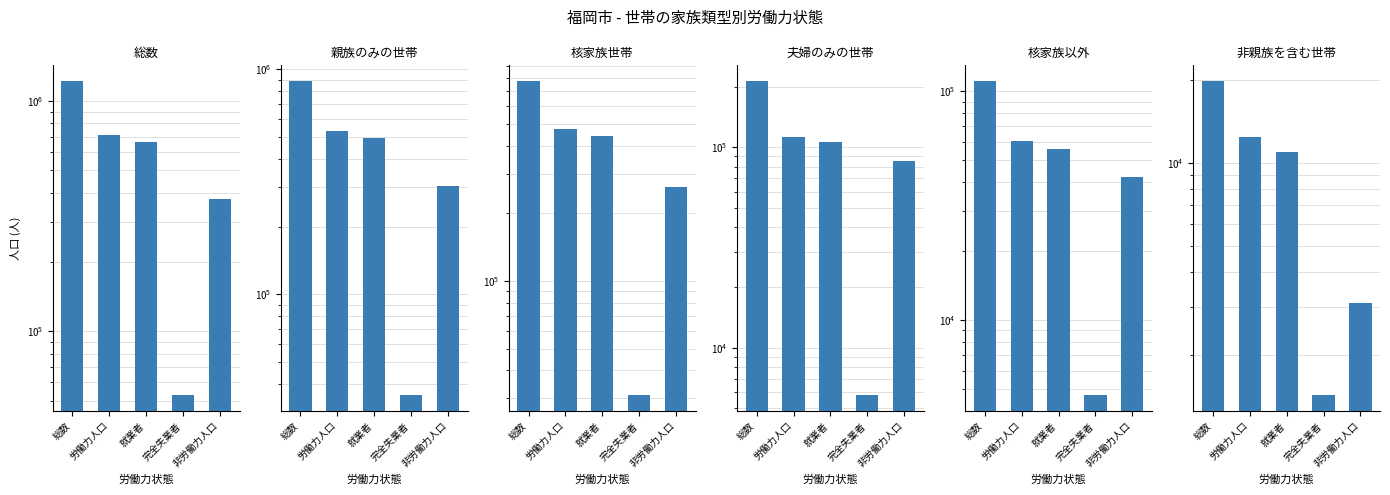

What is the sum of the 親族のみの世帯 values at 完全失業者 and 総数?

921754